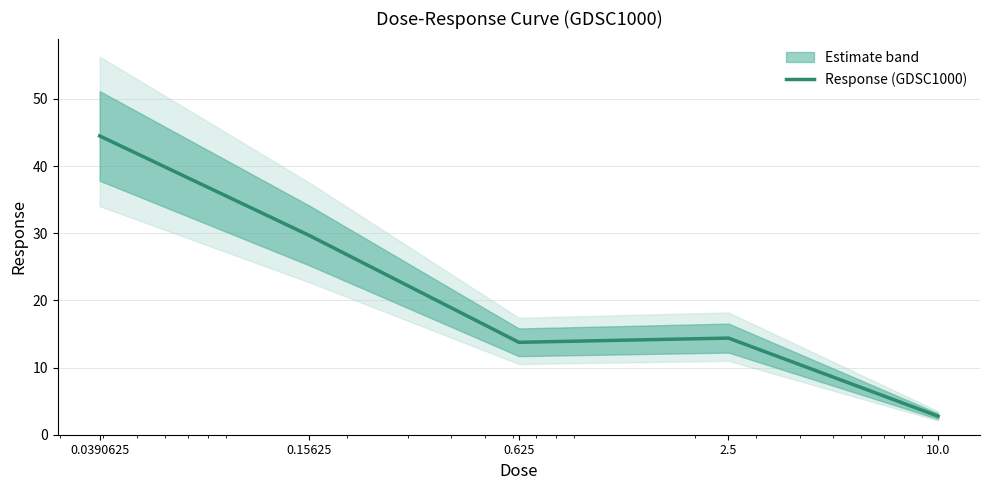

True or false: the data shows 13.8 at 0.625.

True